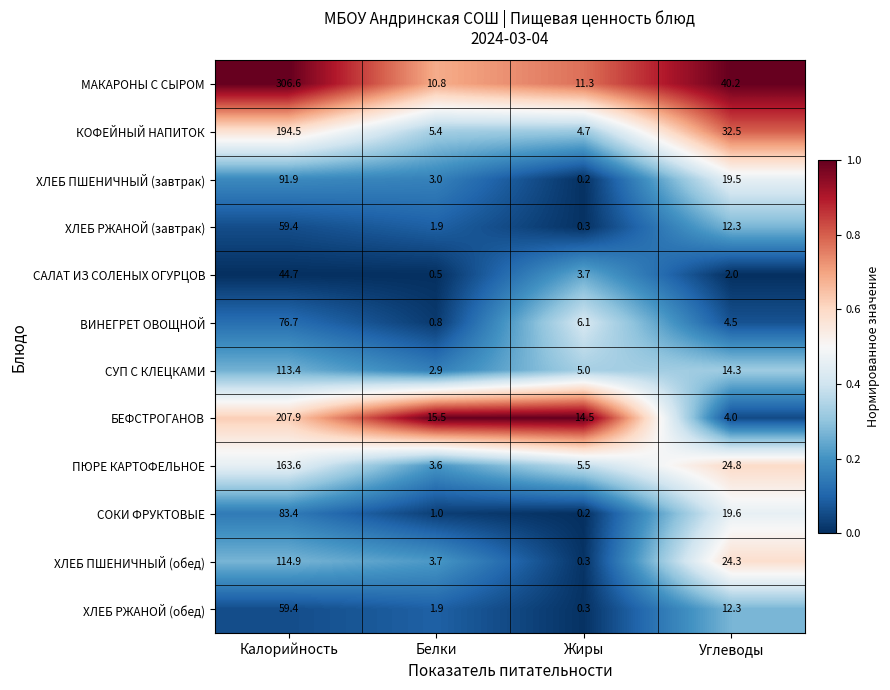

What is the difference between the maximum and minimum values in the СУП С КЛЕЦКАМИ series?

110.5